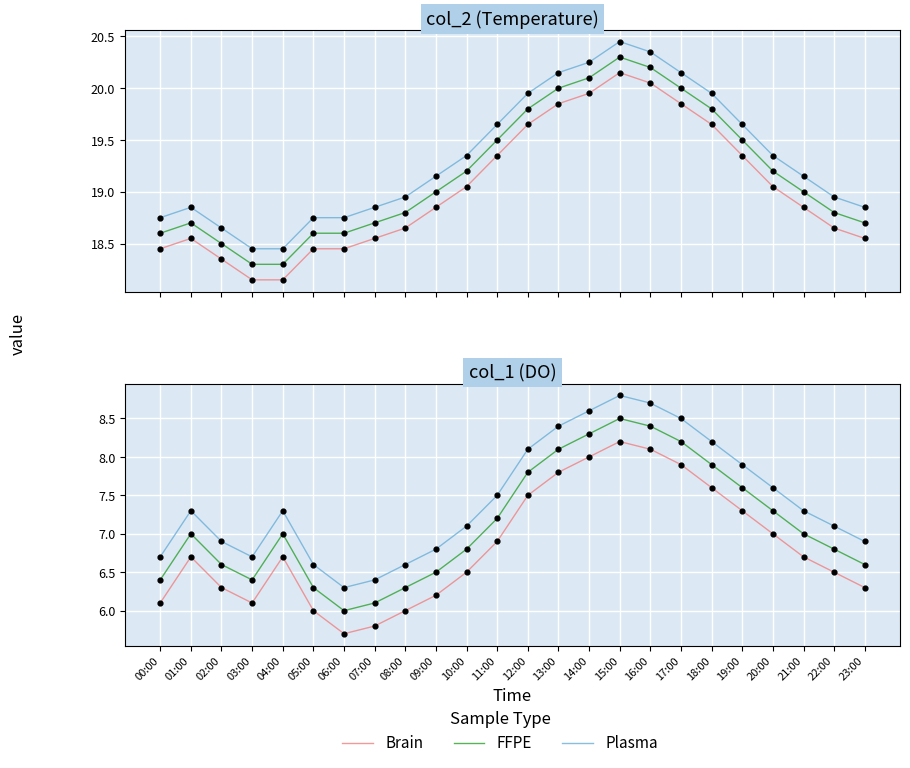

Which series contains the highest Y value?

Plasma